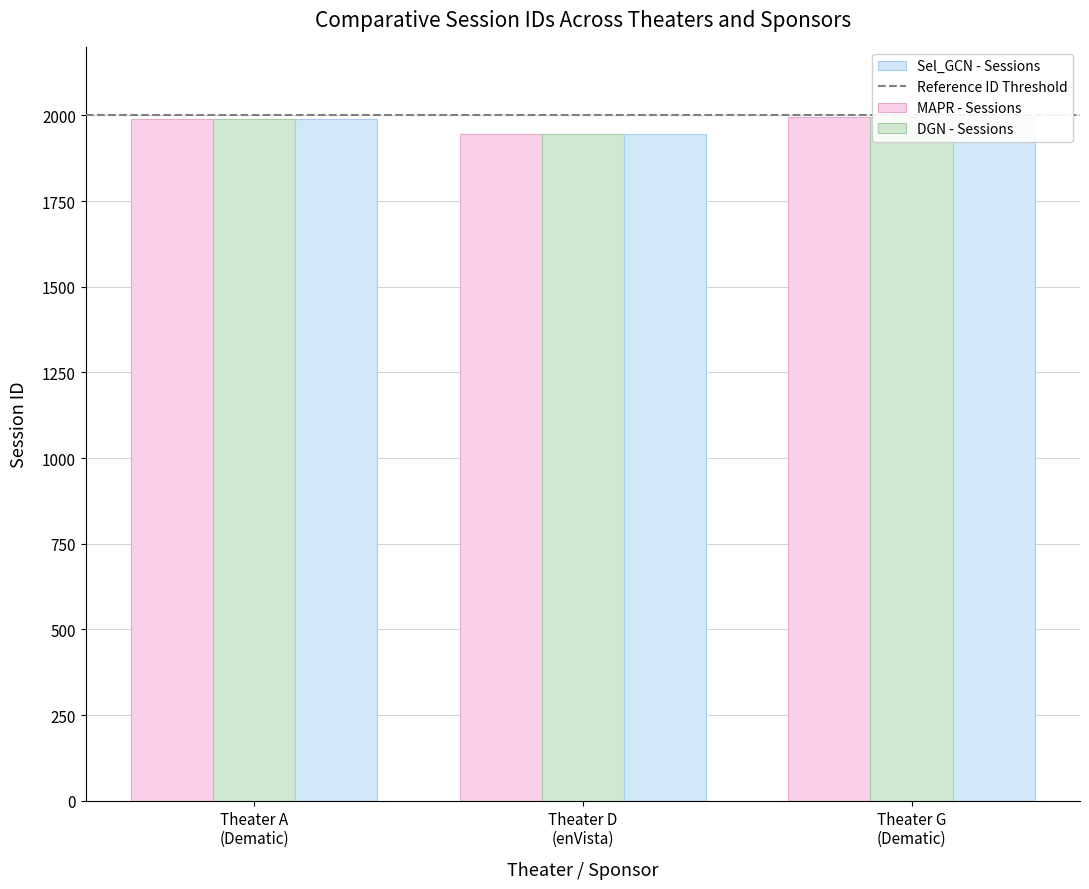

What is the difference between the MAPR - Sessions values at Theater A
(Dematic) and Theater G
(Dematic)?

7